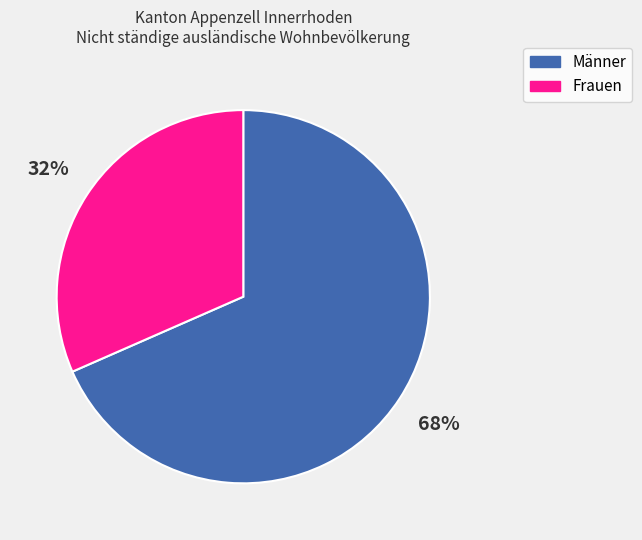

What is the majority slice?

Männer